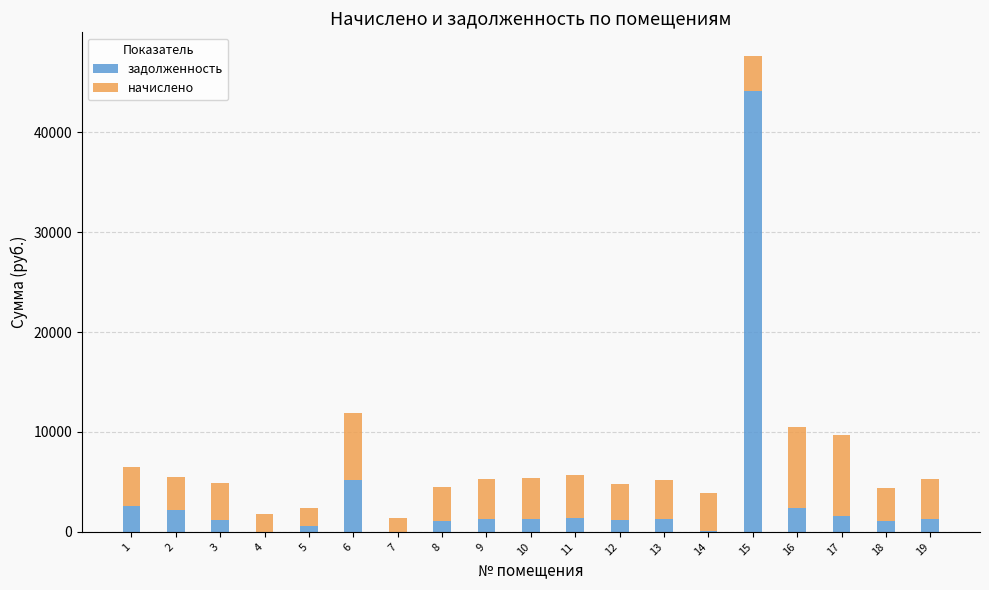

What is the total value across all series at 11?

5697.6